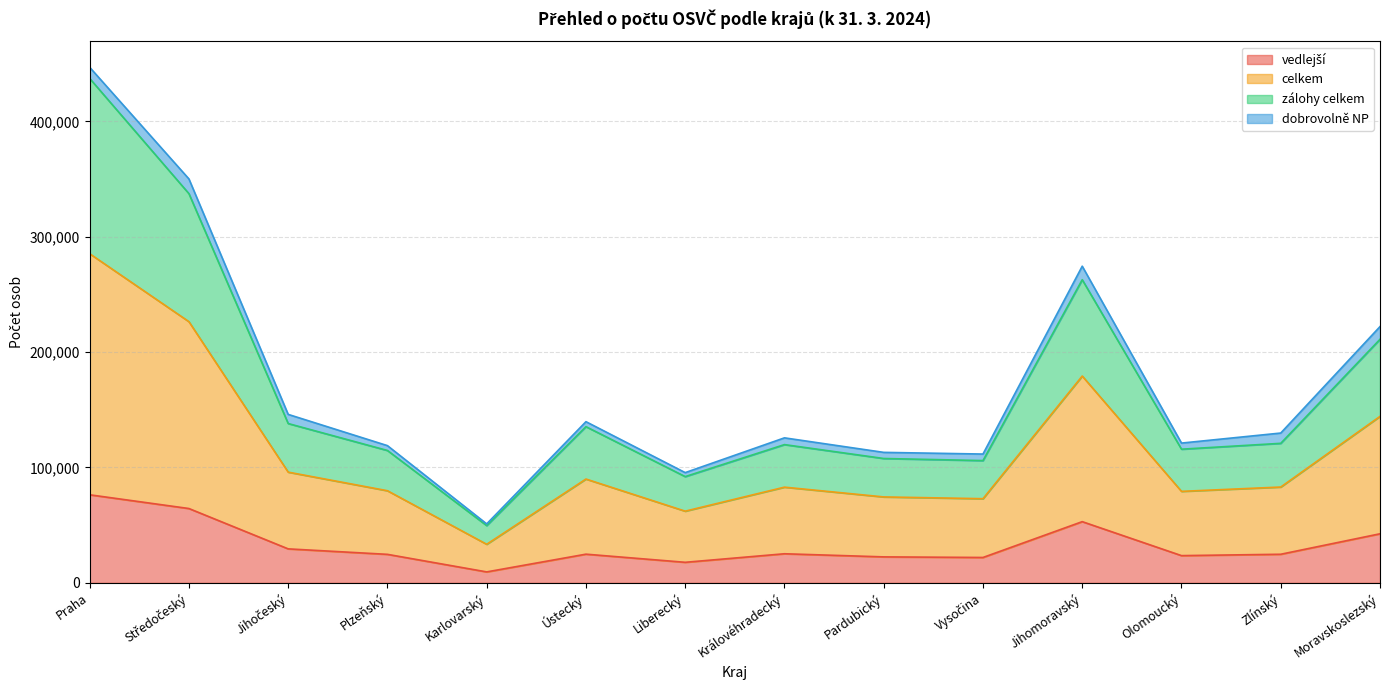

Where is zálohy celkem nearest to the value 249005?

Jihomoravský